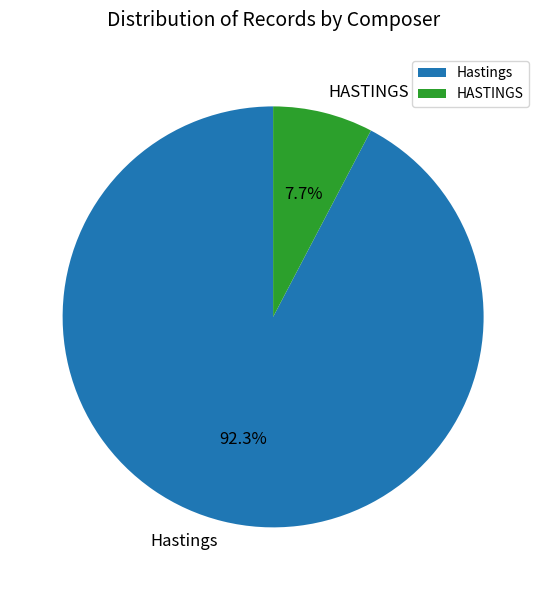

Which slice represents more than half of the pie?

Hastings